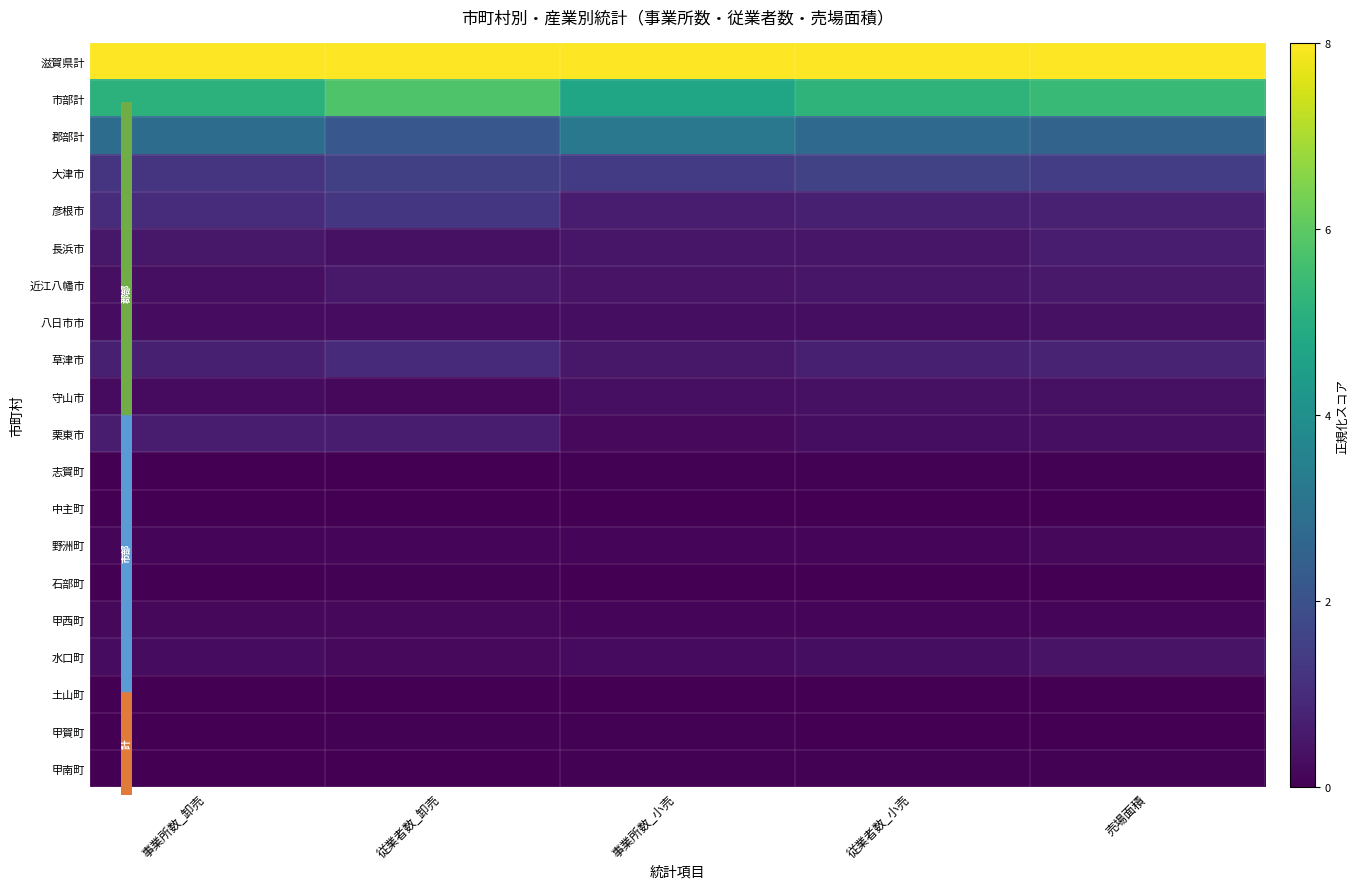

What is the difference between the highest and lowest values at 売場面積?

8.0